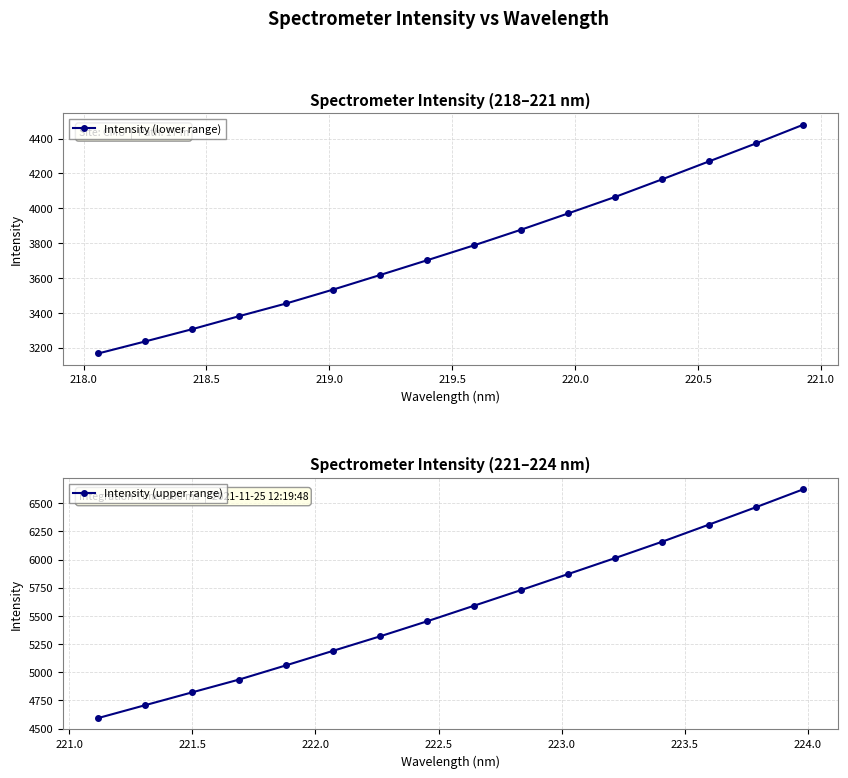

True or false: Intensity (lower range) has more than 2 points higher than both neighbors.

False